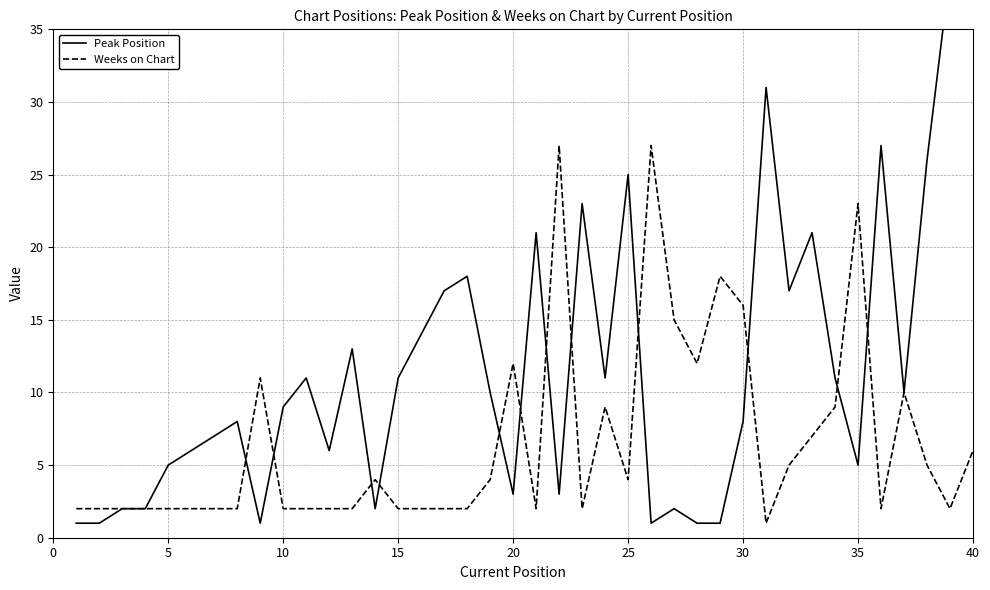

The Weeks on Chart series shows 6 at 40. True or false?

True